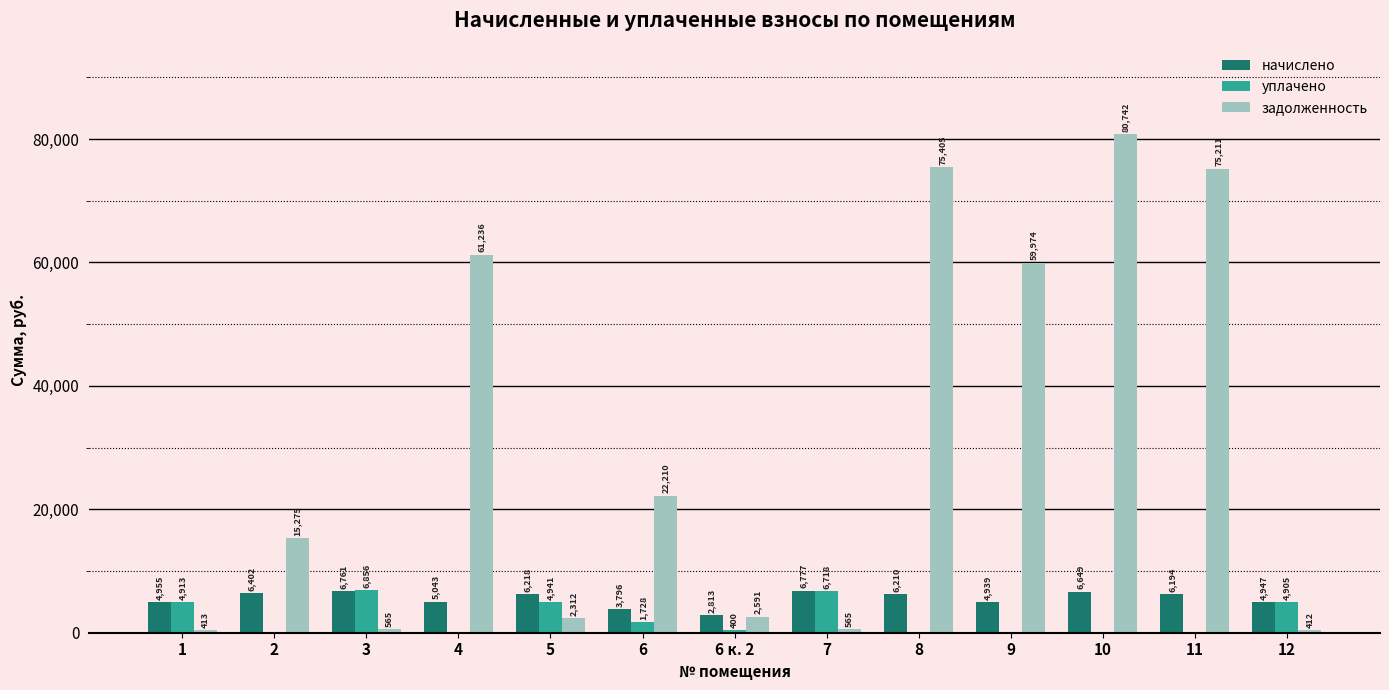

Are the bars horizontal?

No